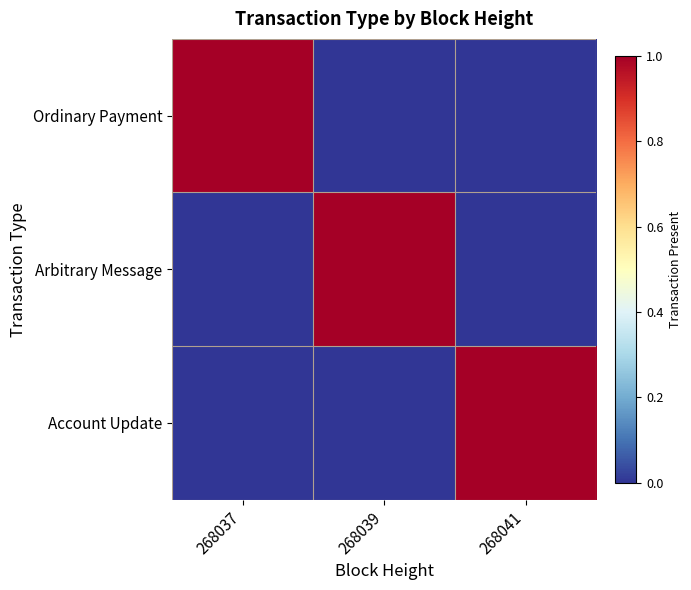

How many data points does each series have?

3